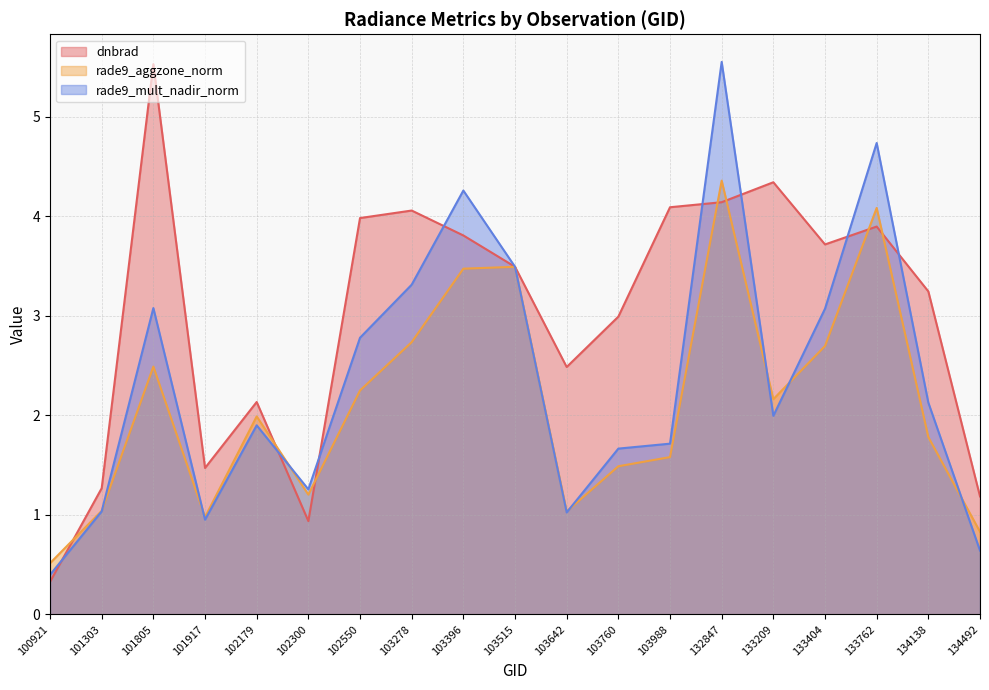

What is the difference between the second highest and second lowest values in the rade9_aggzone_norm series?

3.3